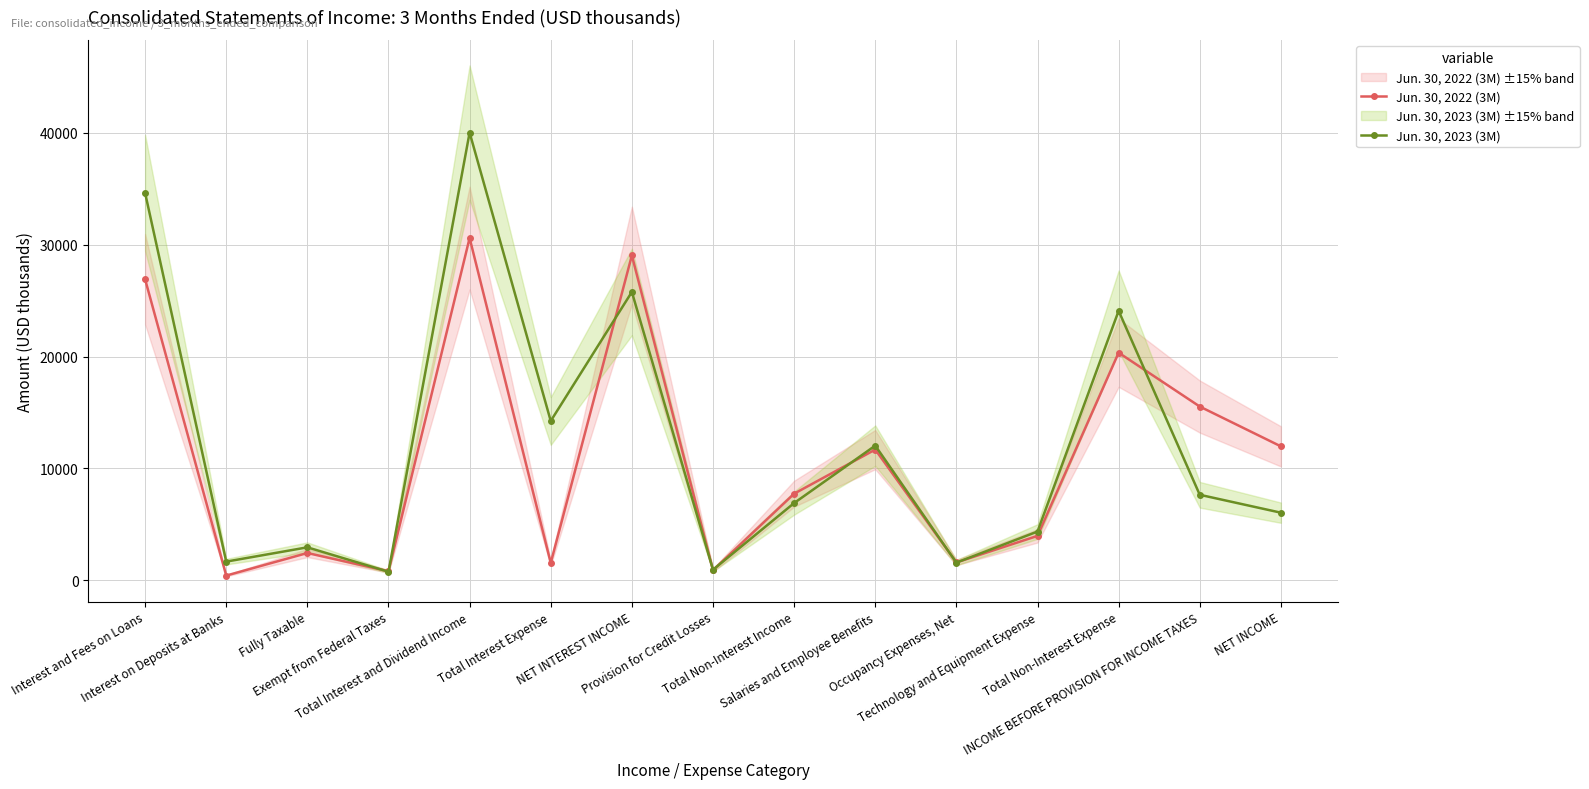

True or false: Jun. 30, 2023 (3M) has more than 0 points higher than both neighbors.

True